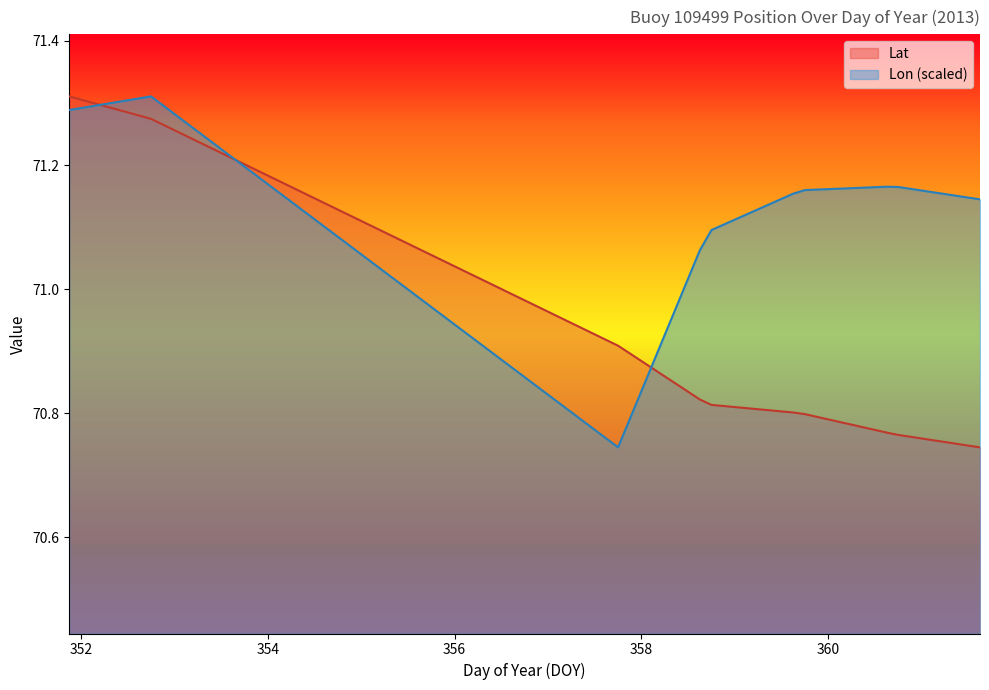

What is the difference between the maximum and minimum values in the Lat series?

0.6